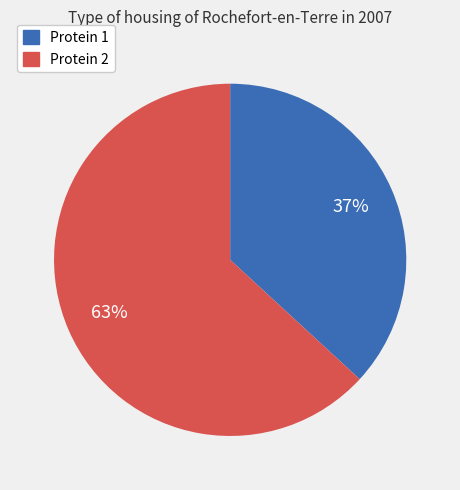

Which category has the biggest portion of the pie?

Protein 2